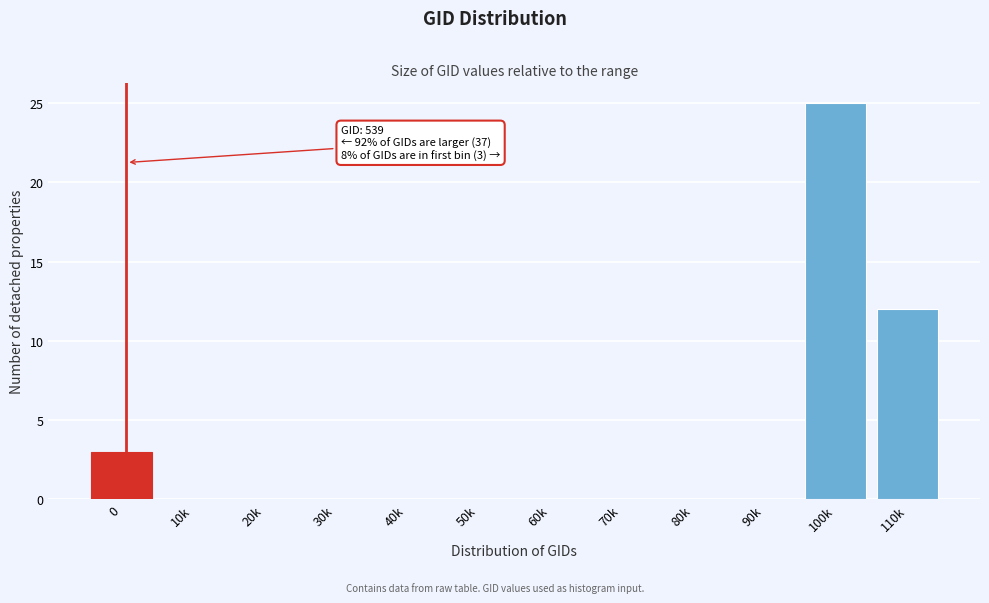

Reading left to right, list all the values displayed in this chart.

0=3	10k=0	20k=0	30k=0	40k=0	50k=0	60k=0	70k=0	80k=0	90k=0	100k=25	110k=12